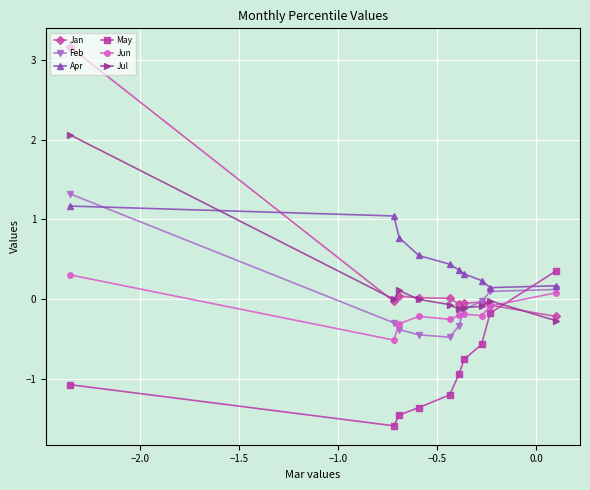

How many values in the May series exceed 0?

1